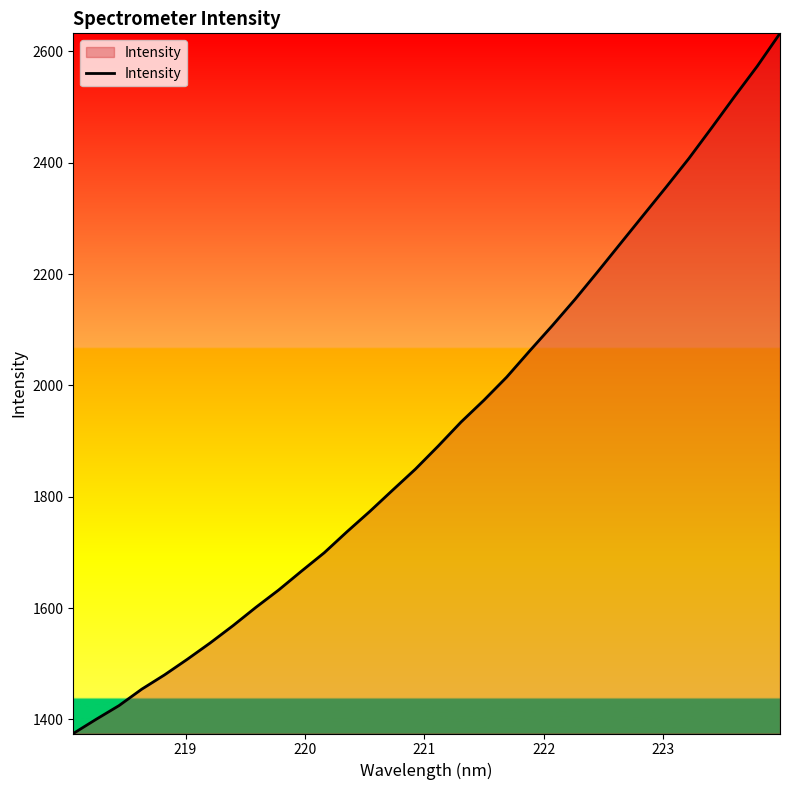

What is the smallest value displayed?

1374.8